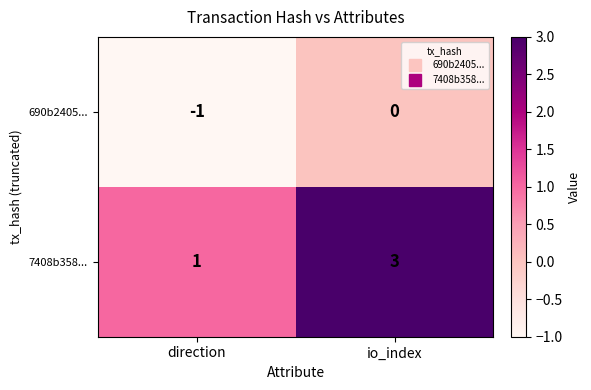

Which series has the largest total across all categories?

7408b358...